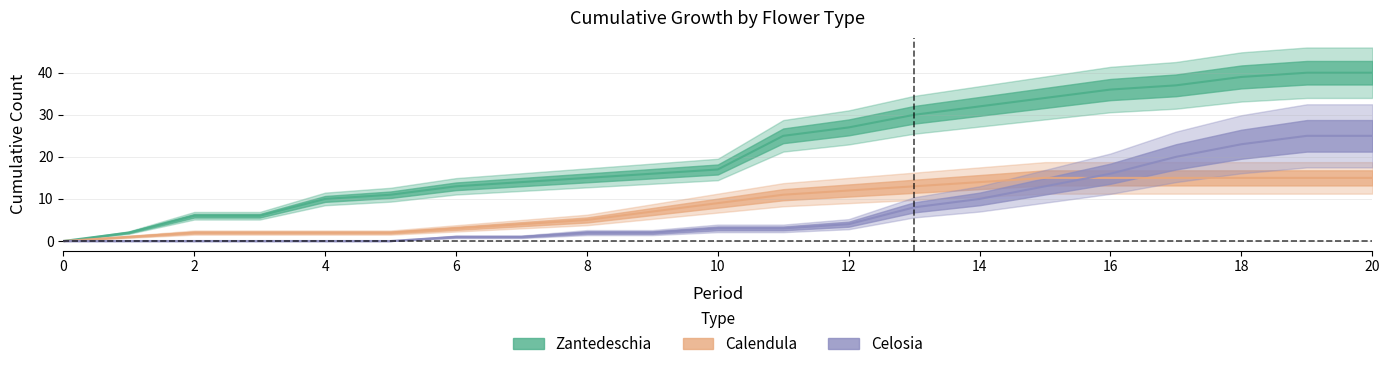

Is this an area chart (filled region under the line)?

No